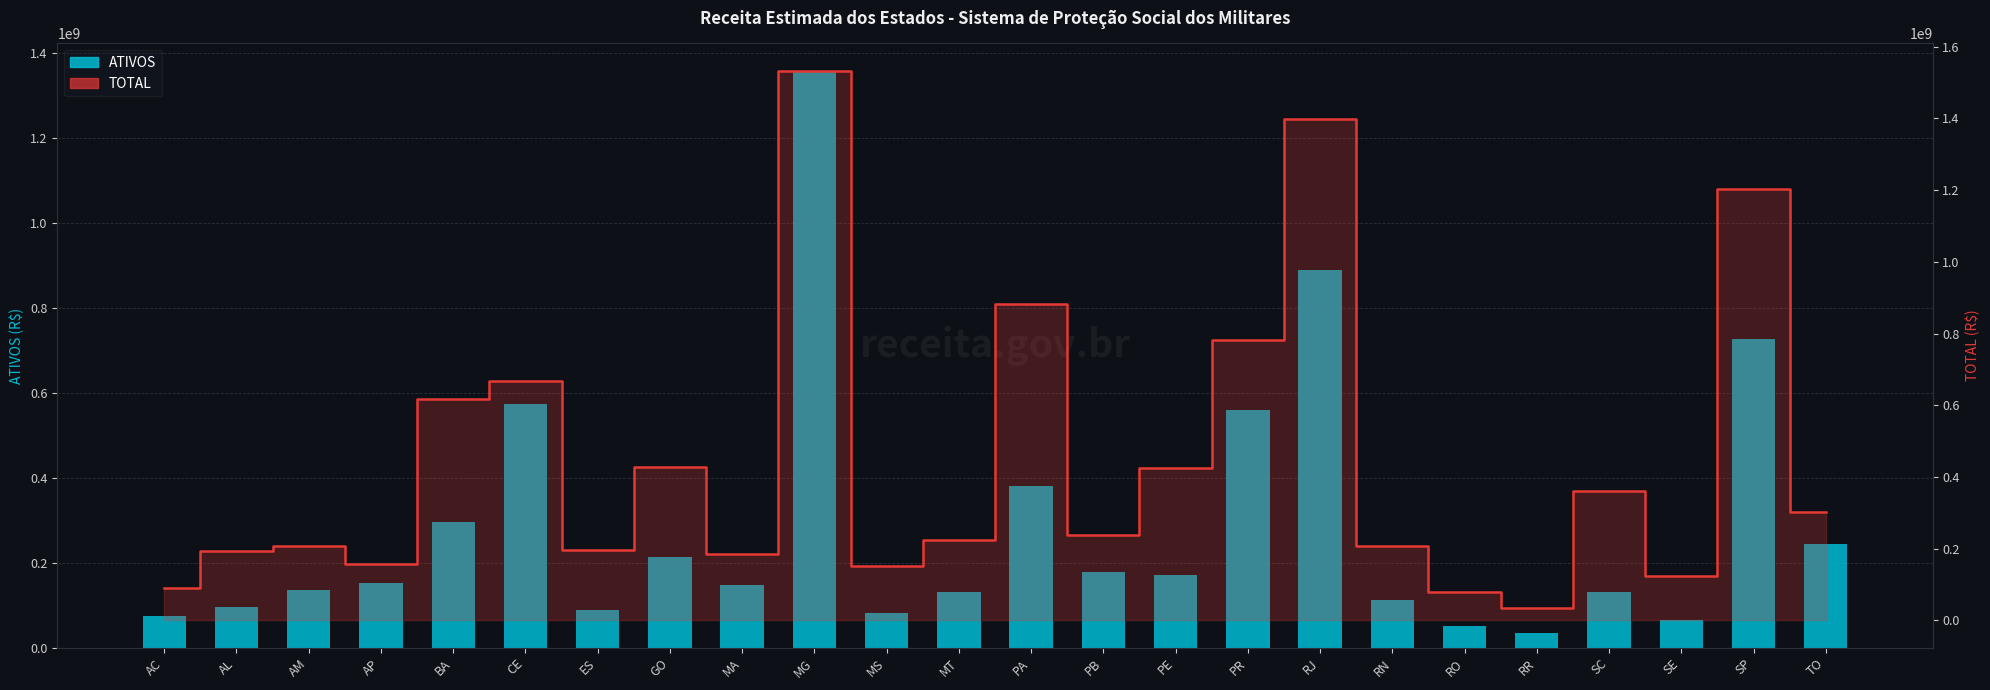

What is the label of the 7th bar from the left?

ES